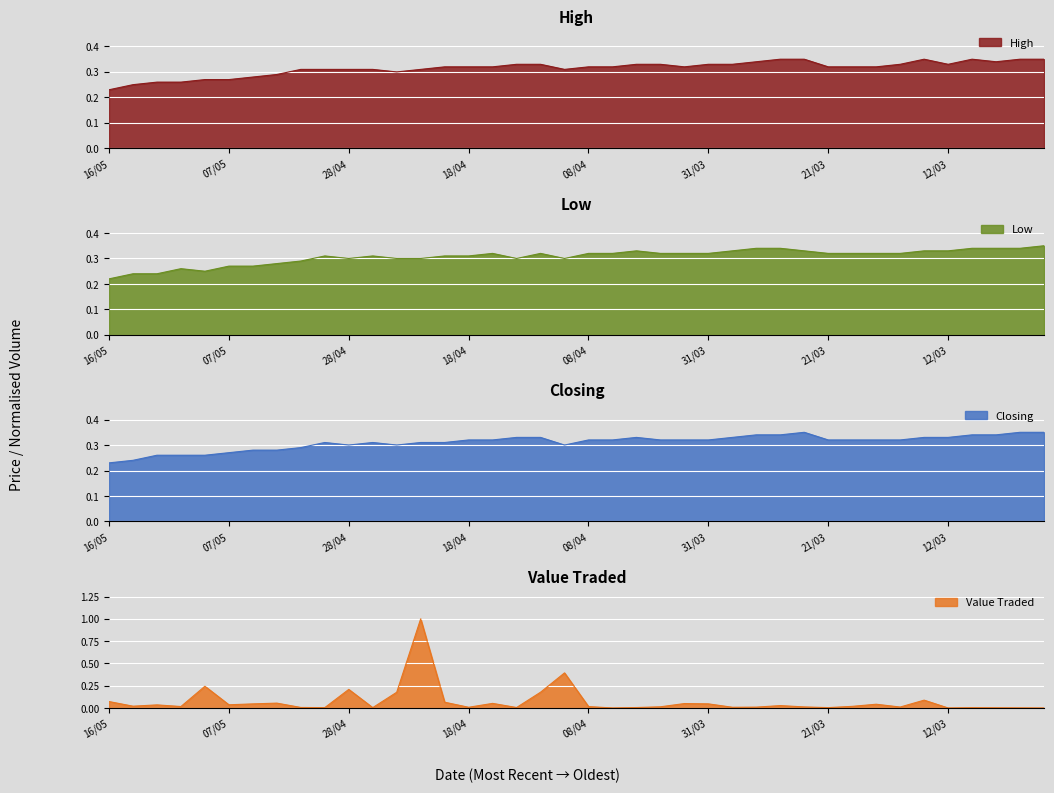

Which series has the widest spread of values?

Low